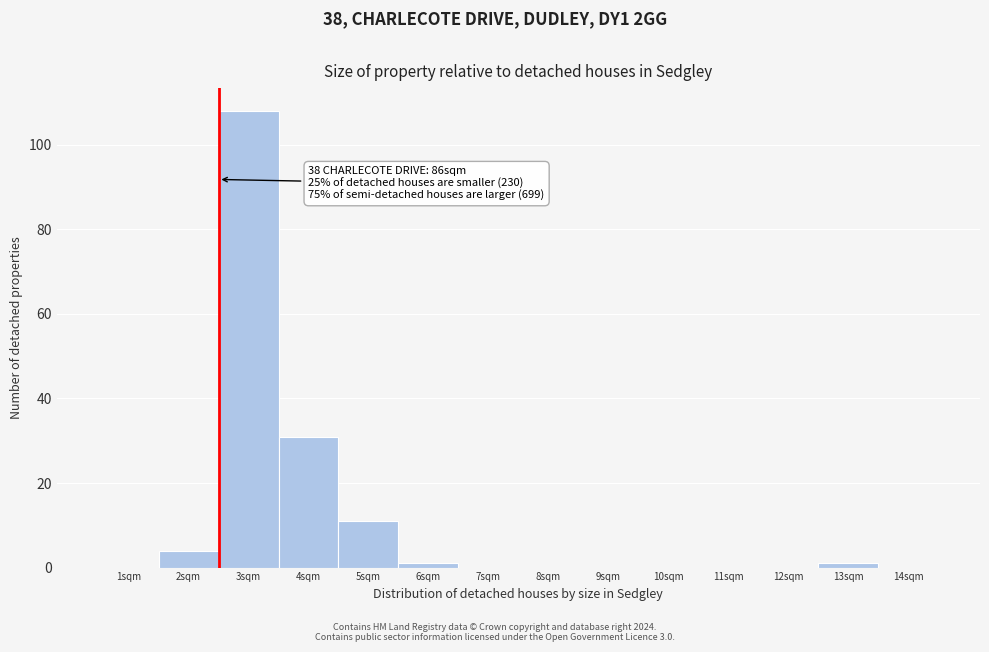

Reading left to right, what are all the values shown in this chart?

1sqm=0	2sqm=4	3sqm=108	4sqm=31	5sqm=11	6sqm=1	7sqm=0	8sqm=0	9sqm=0	10sqm=0	11sqm=0	12sqm=0	13sqm=1	14sqm=0